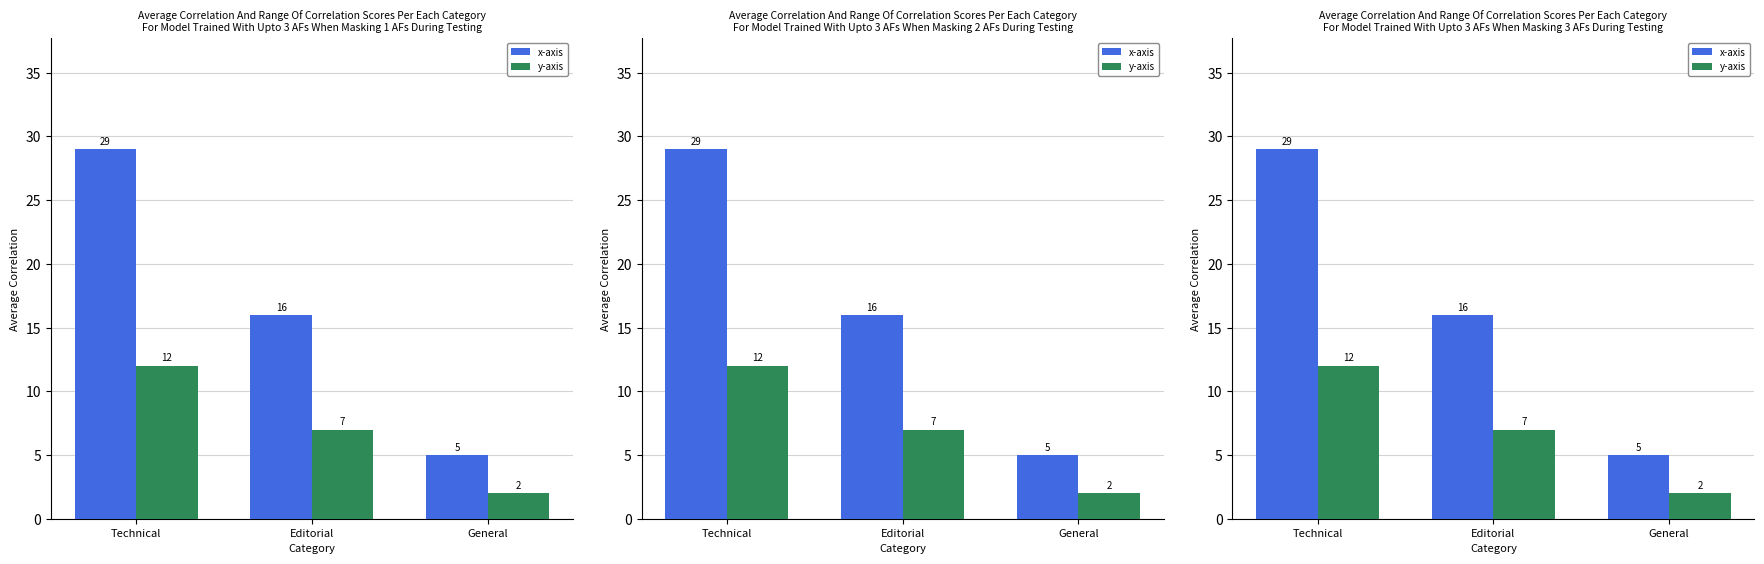

What are all the series names shown in the legend?

x-axis, y-axis